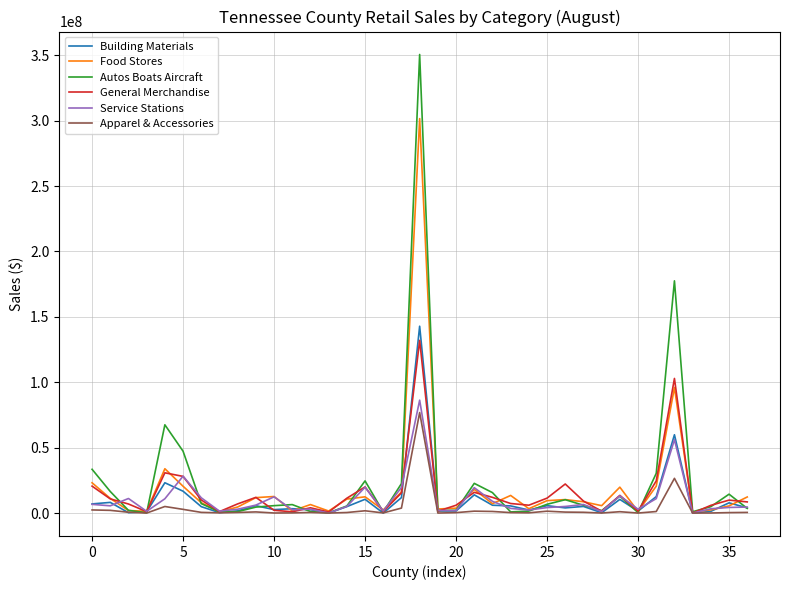

Which series has the widest spread of values?

Autos Boats Aircraft